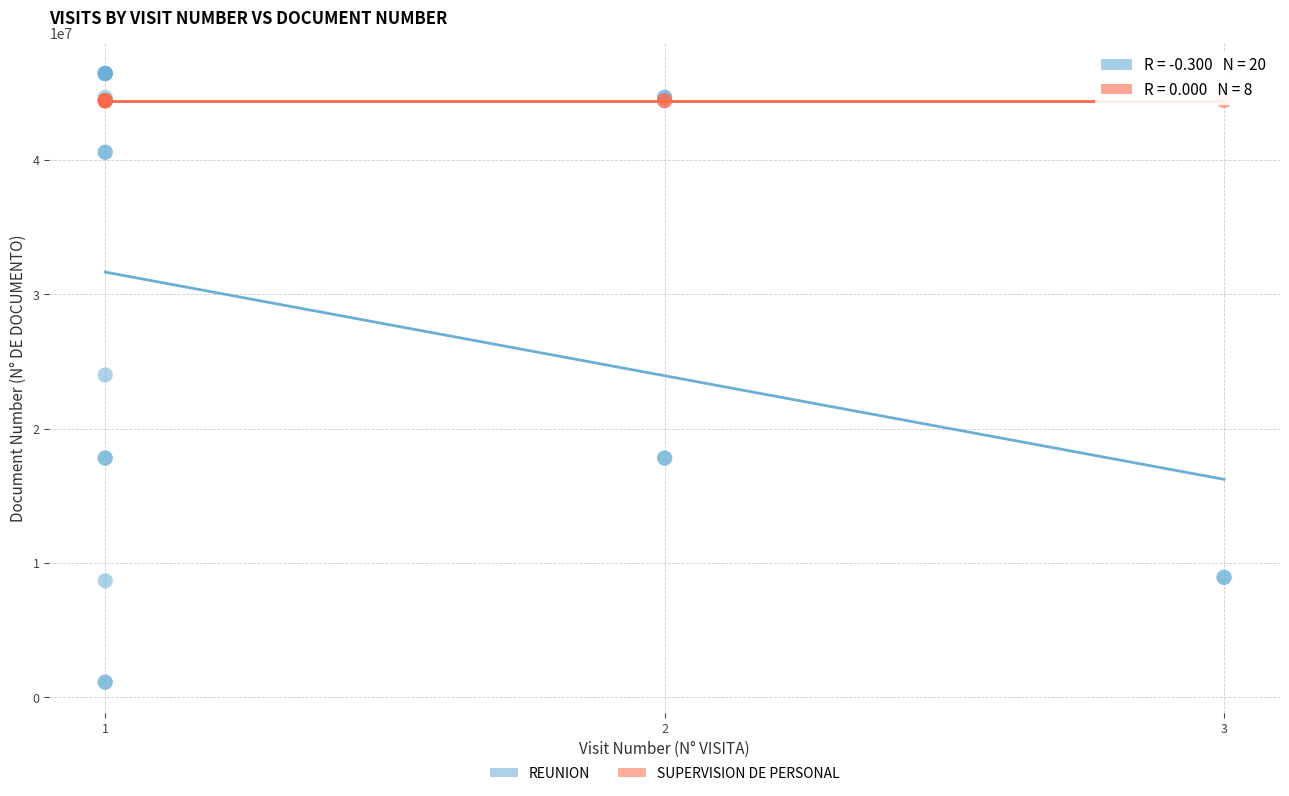

Which series reaches the minimum Y coordinate?

REUNION